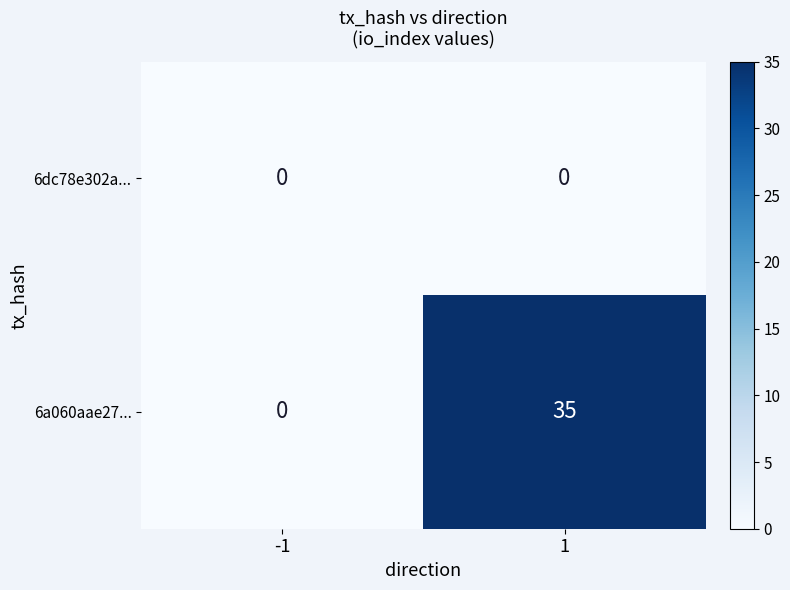

List the labels in order of 6a060aae27... value, largest first.

1, -1